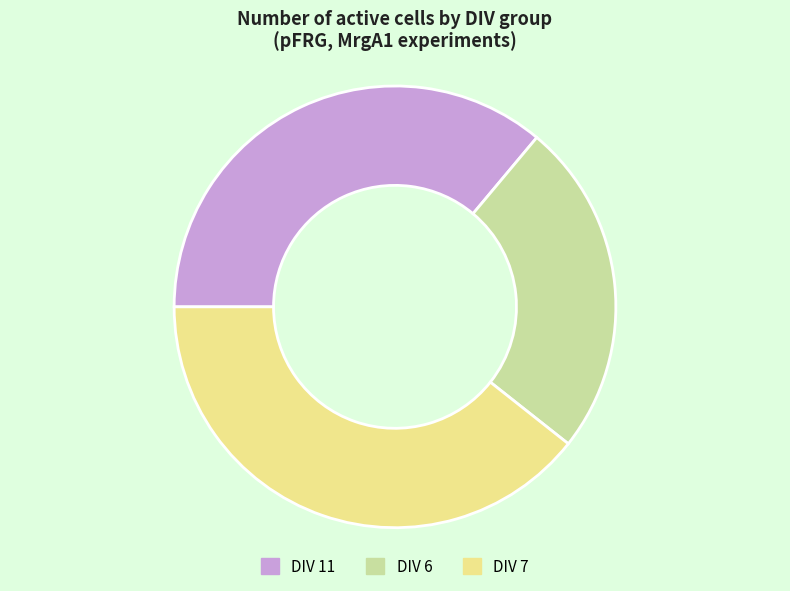

Which category has the biggest portion of the pie?

DIV 7